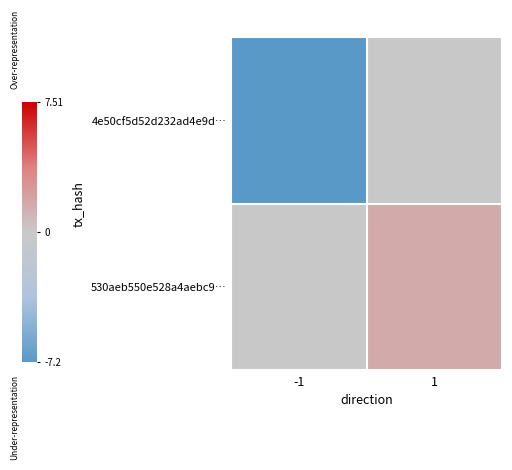

What is the smallest value displayed?

-7.2